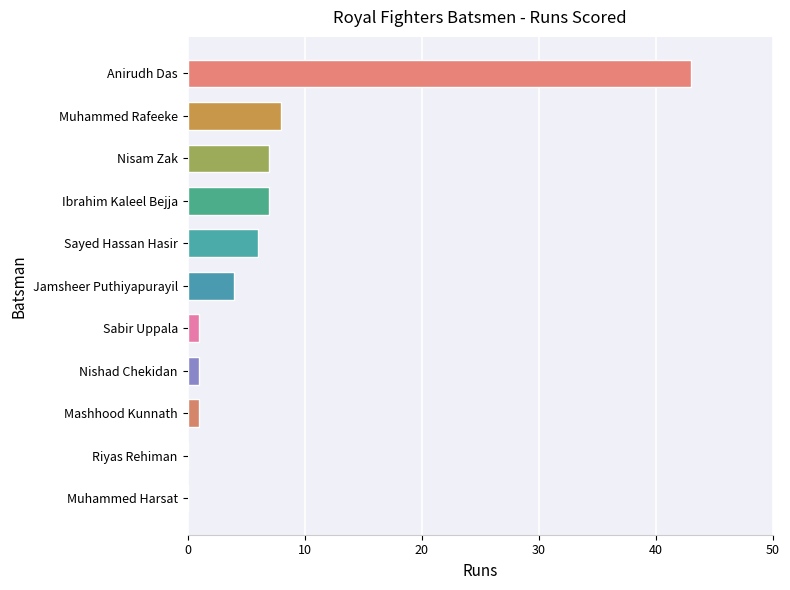

Approximately how many times larger is the value at Anirudh Das compared to Ibrahim Kaleel Bejja?

6.1